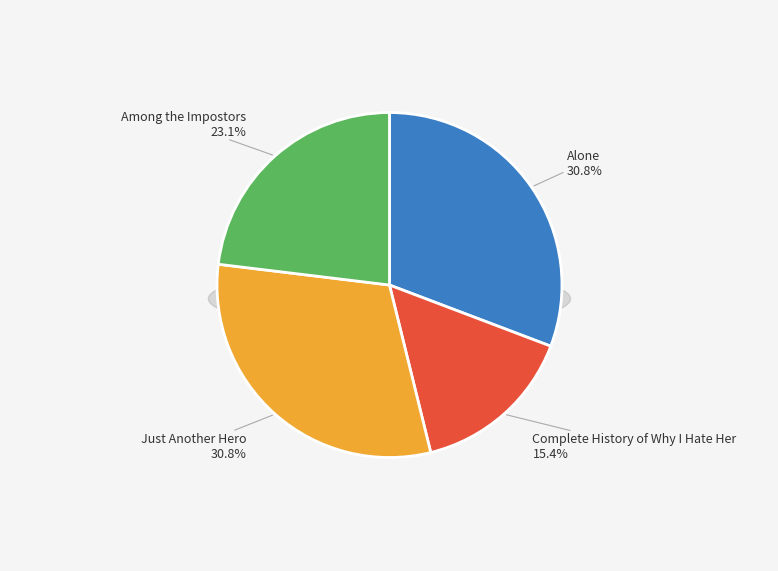

To the nearest percent, what is the average slice percentage?

25%